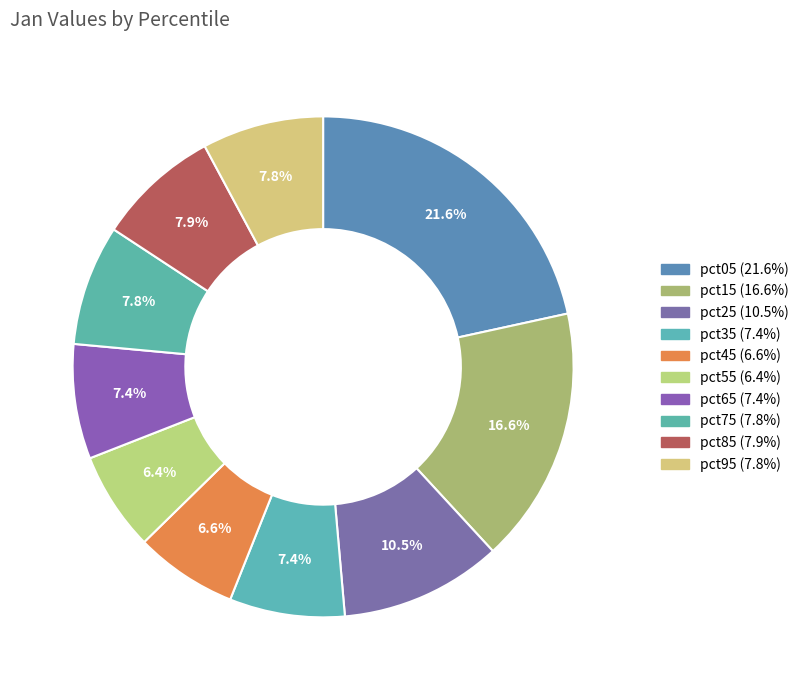

Rank the categories by value from lowest to highest.

pct55, pct45, pct65, pct35, pct75, pct95, pct85, pct25, pct15, pct05